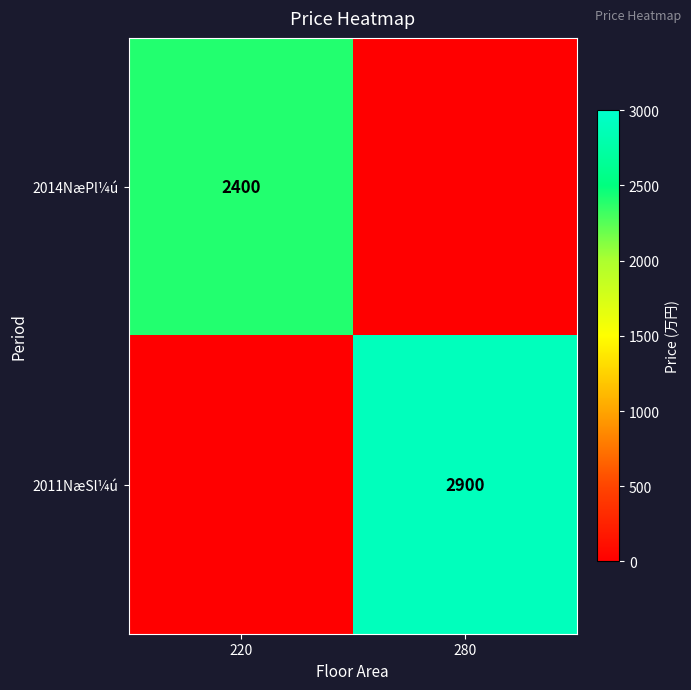

The value of 2014NæPl¼ú at 220 is 1371. True or false?

False